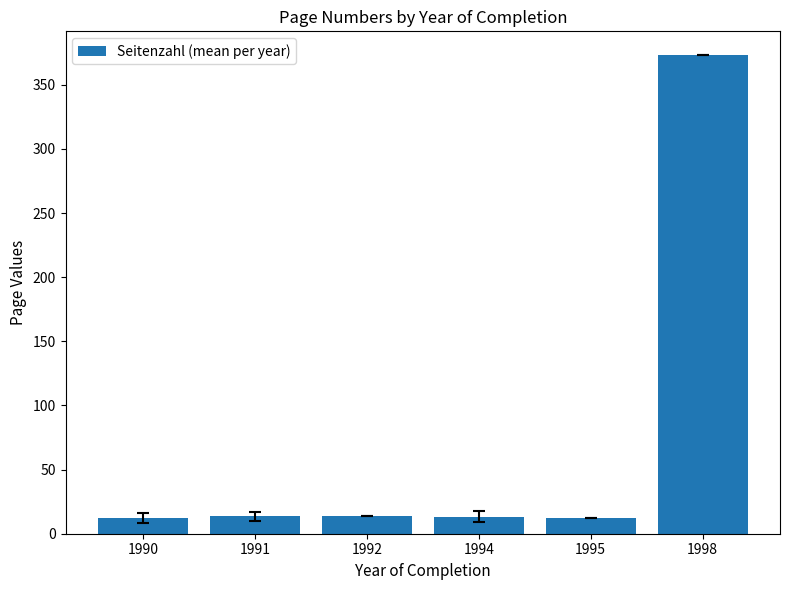

What is the average value?

73.0